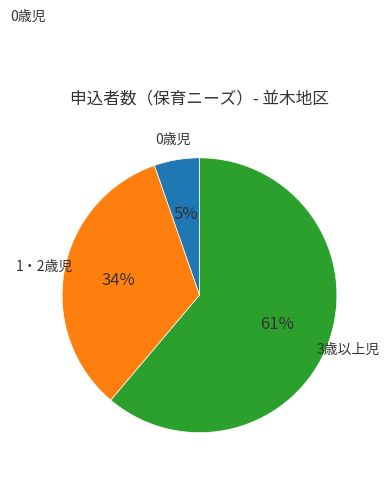

Is there any slice that represents more than half of the pie?

Yes